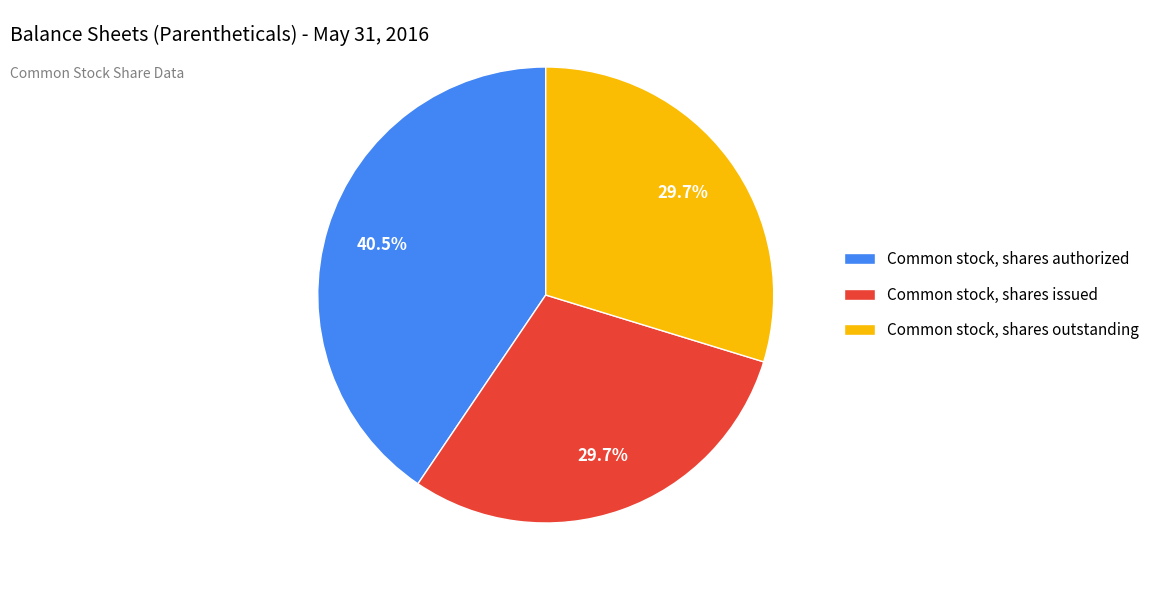

To the nearest percent, what is the difference between the largest and smallest slice percentages?

11%